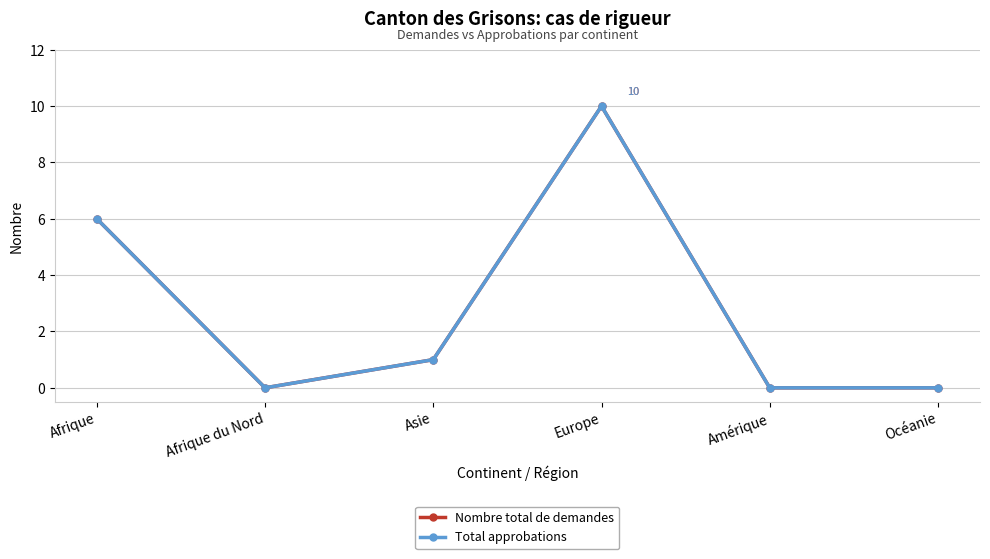

Count the Nombre total de demandes values in the range 0 to 6.

5